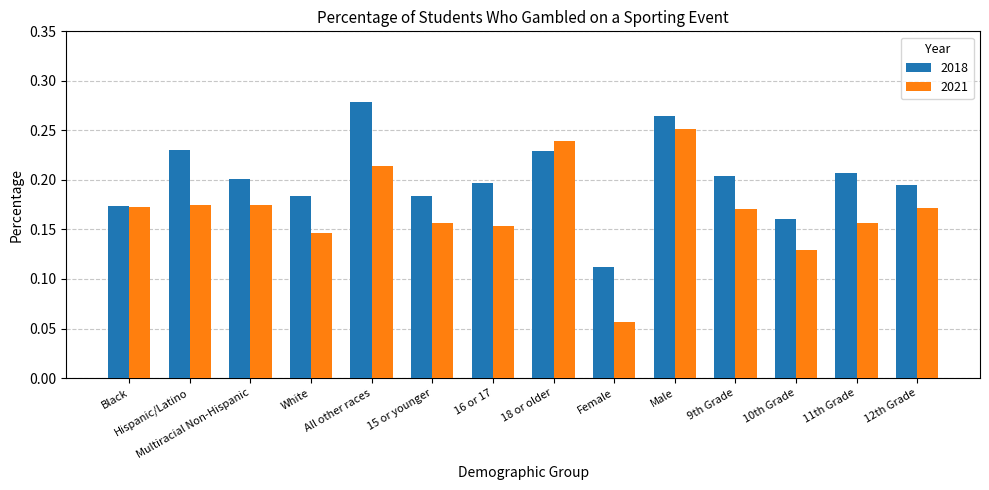

At which label is 2018 closest to 0?

Female